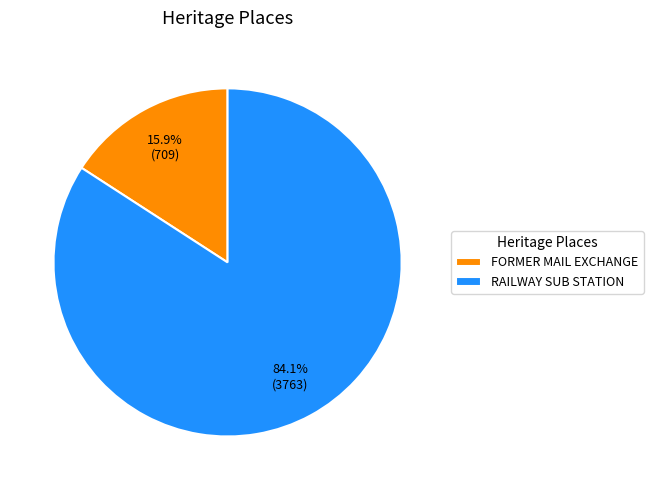

Which category has the biggest portion of the pie?

RAILWAY SUB STATION